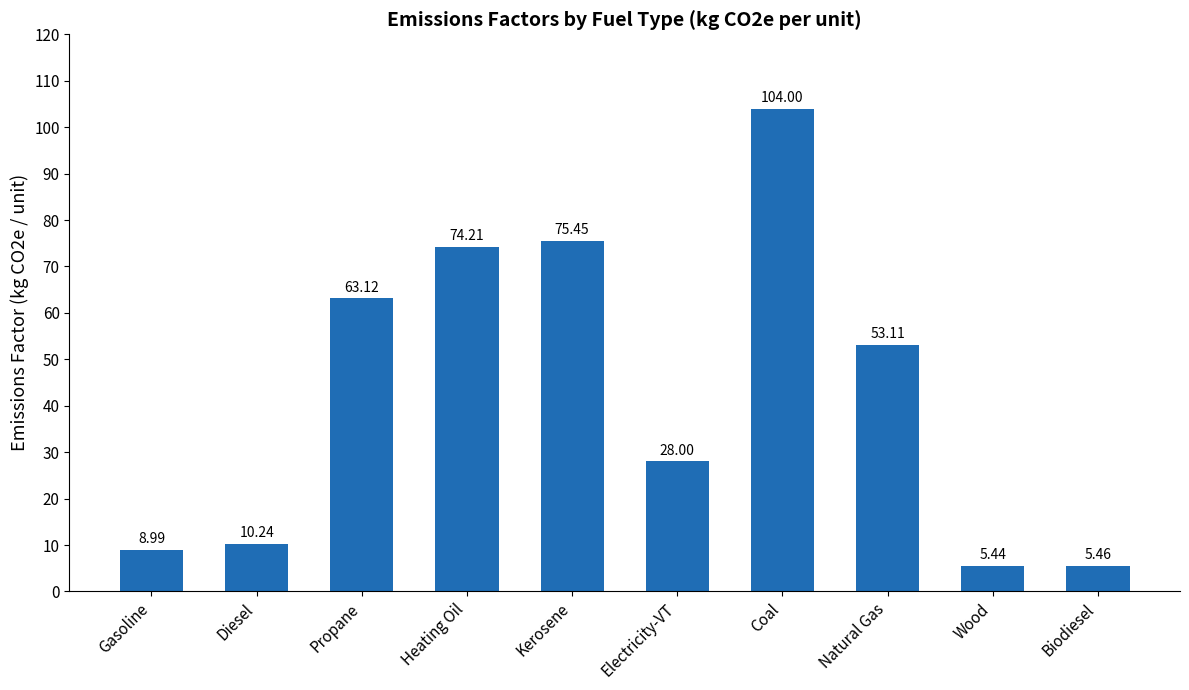

Are the bars horizontal?

No